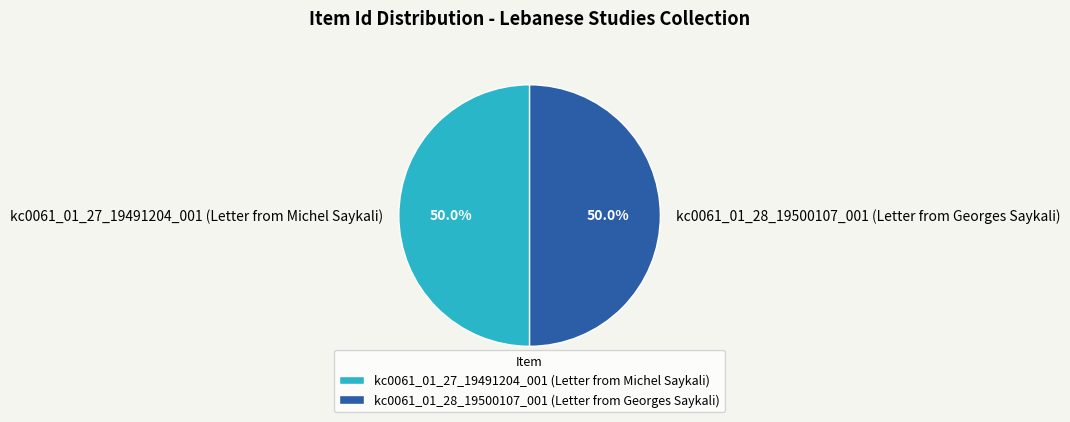

Is the sum of kc0061_01_28_19500107_001 (Letter from Georges Saykali) and kc0061_01_27_19491204_001 (Letter from Michel Saykali) greater than half?

Yes